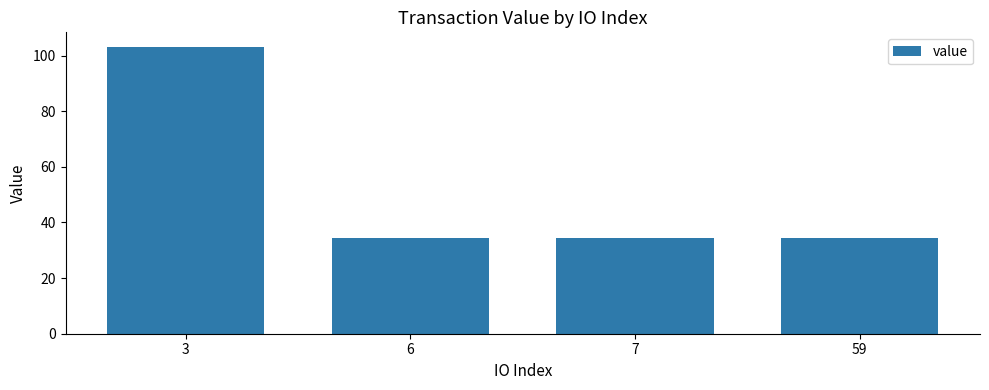

What is the change in value from 3 to 59?

-68.9